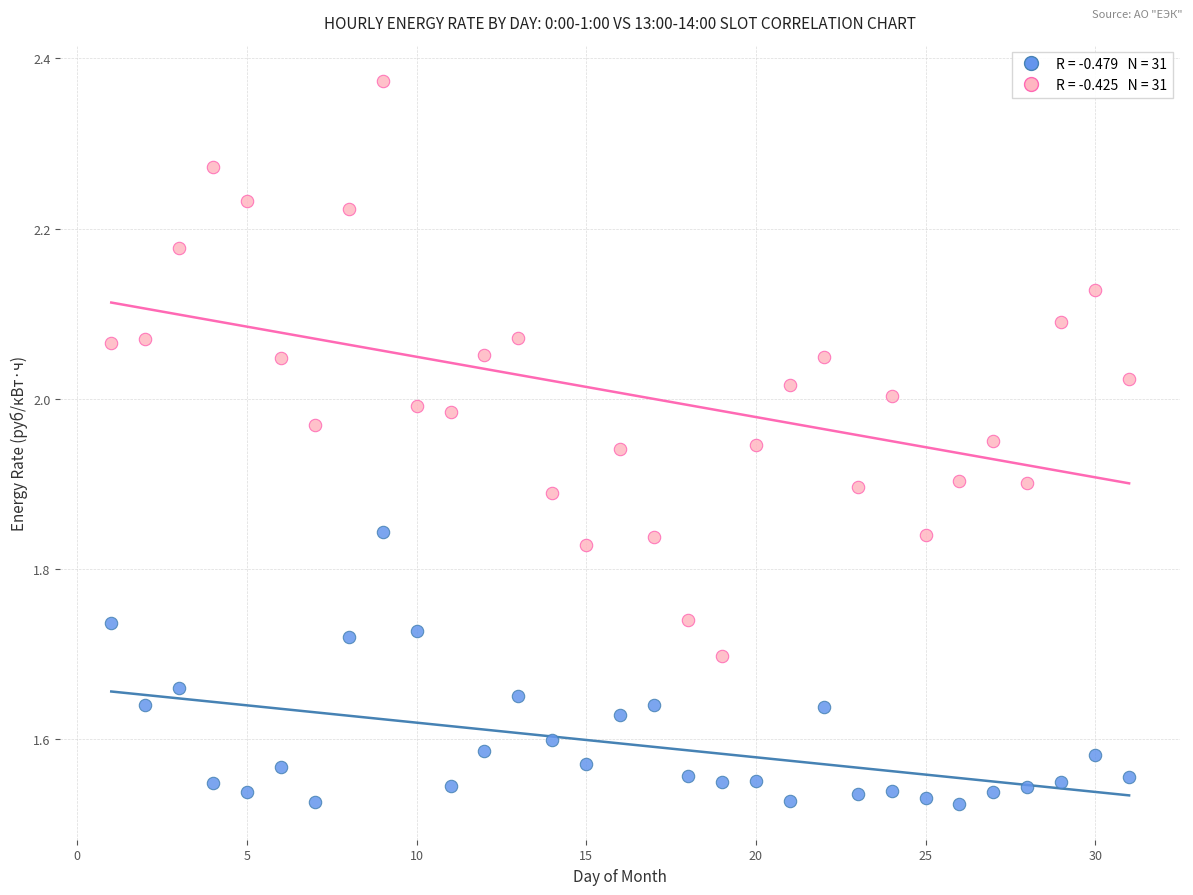

Across all data points, what is the range of Y values (max minus min)?

0.8